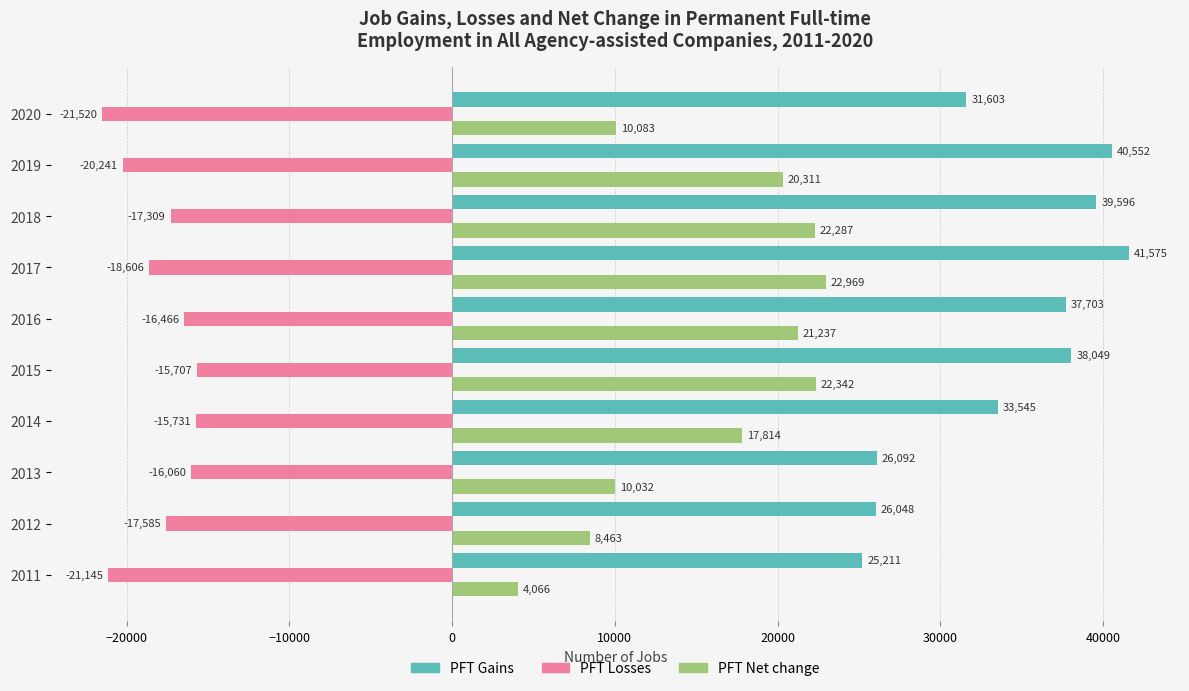

Which label corresponds to the smallest value in the chart?

2020